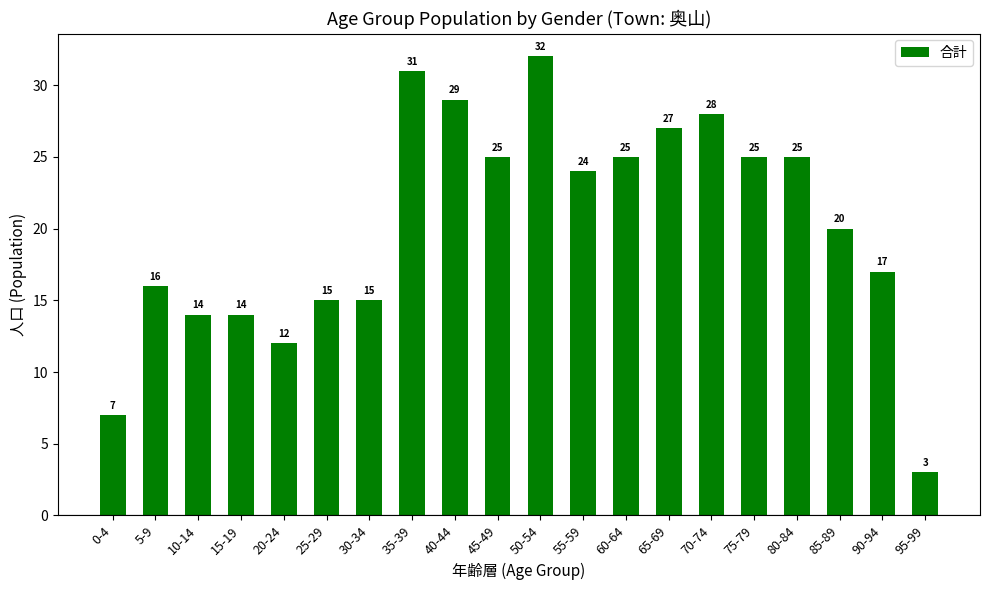

At which category does the chart reach its minimum across all series?

95-99